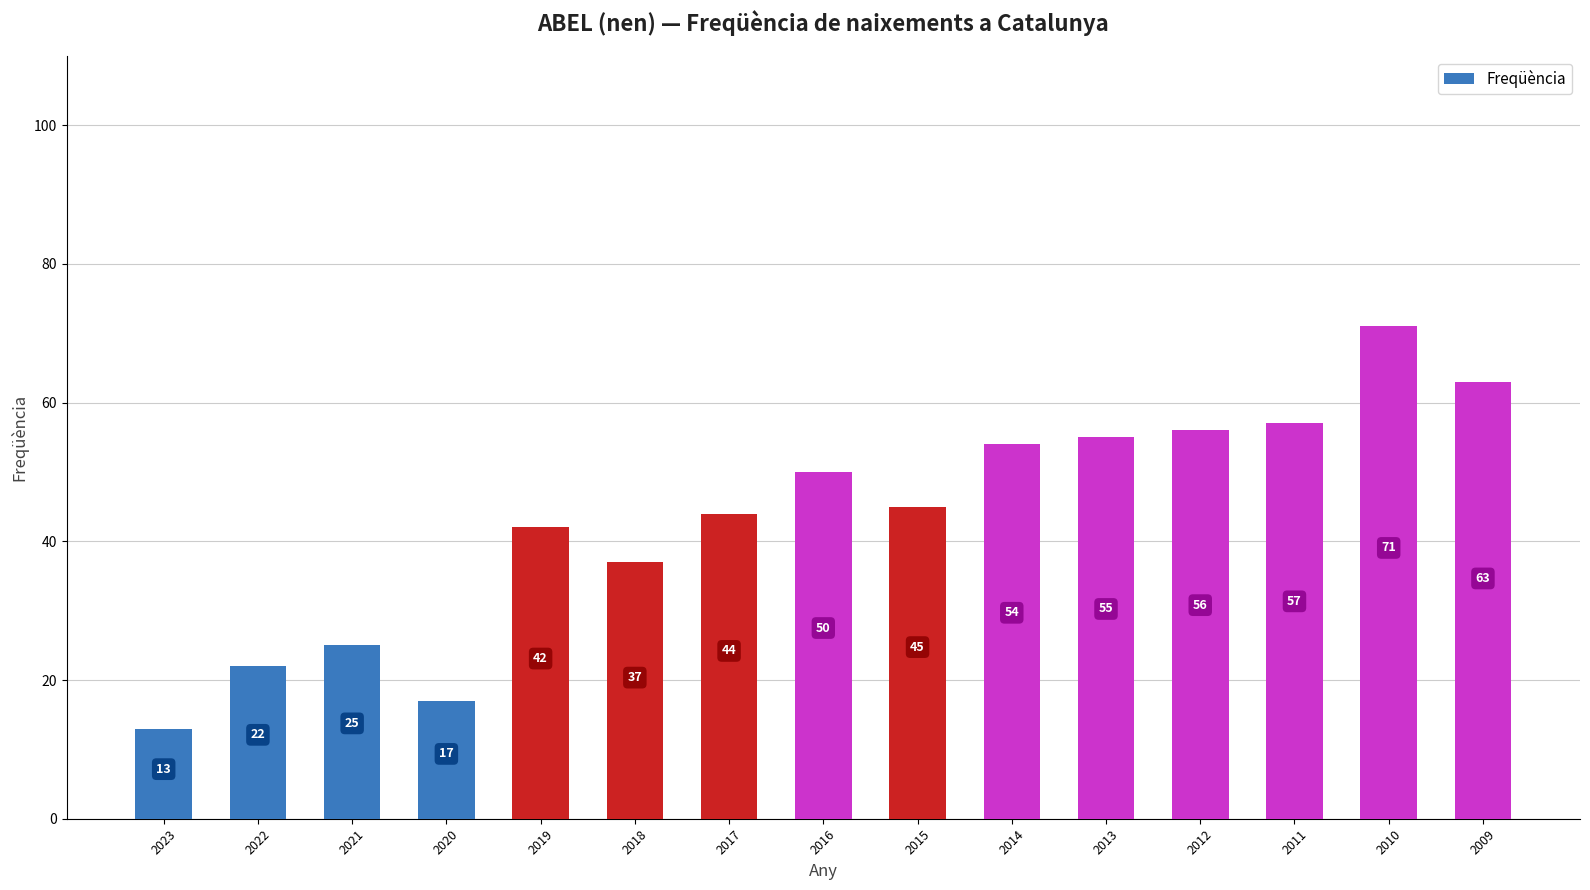

Rank the categories by value from highest to lowest.

2010, 2009, 2011, 2012, 2013, 2014, 2016, 2015, 2017, 2019, 2018, 2021, 2022, 2020, 2023